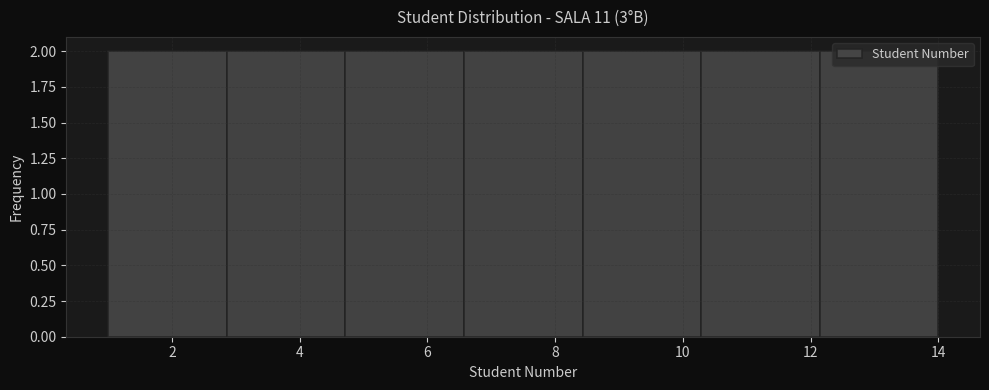

Reading left to right, list every bar in this chart as the range it spans on the x-axis followed by its height. Neither the bar edges nor the heights are printed on the chart, so give them approximately, as read against the axes.

1.0 to 2.8: 2
2.8 to 4.8: 2
4.8 to 6.6: 2
6.6 to 8.4: 2
8.4 to 10.2: 2
10.2 to 12.2: 2
12.2 to 14.0: 2